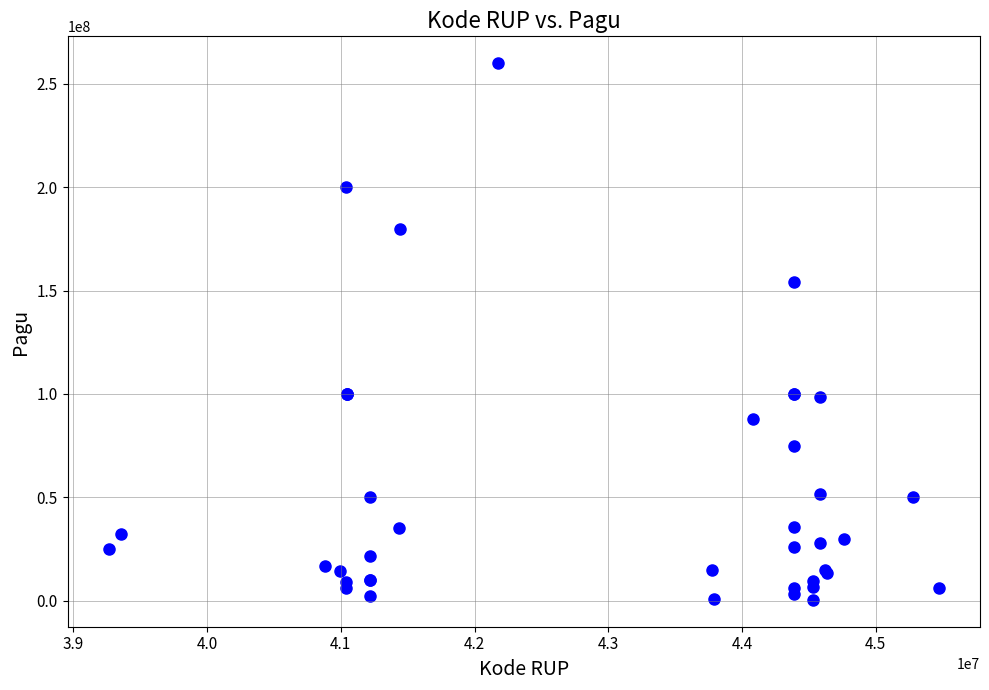

What Y value in the scatter plot is closest to 130152000?

154000000